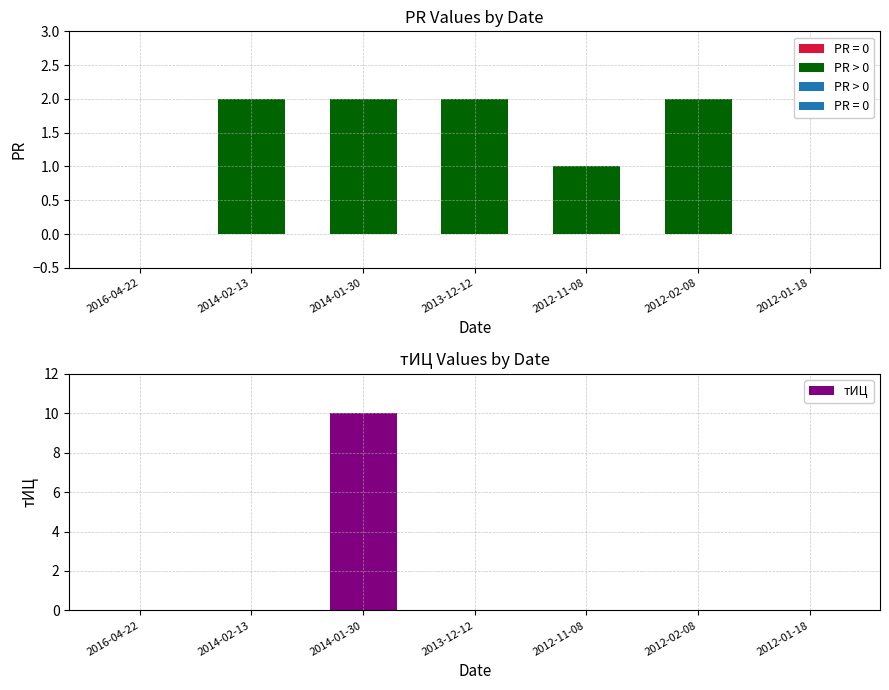

What is the sum of all values?

10